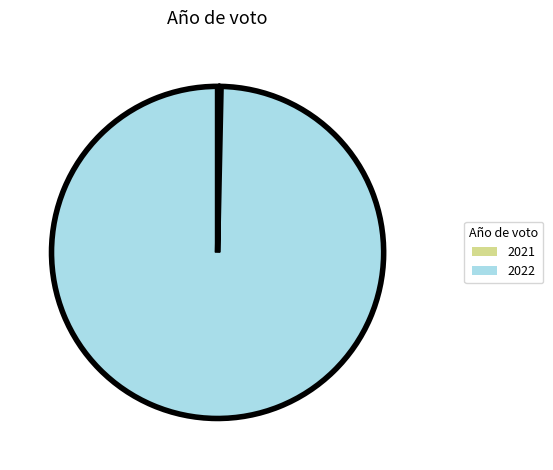

Which slice is the largest?

2022